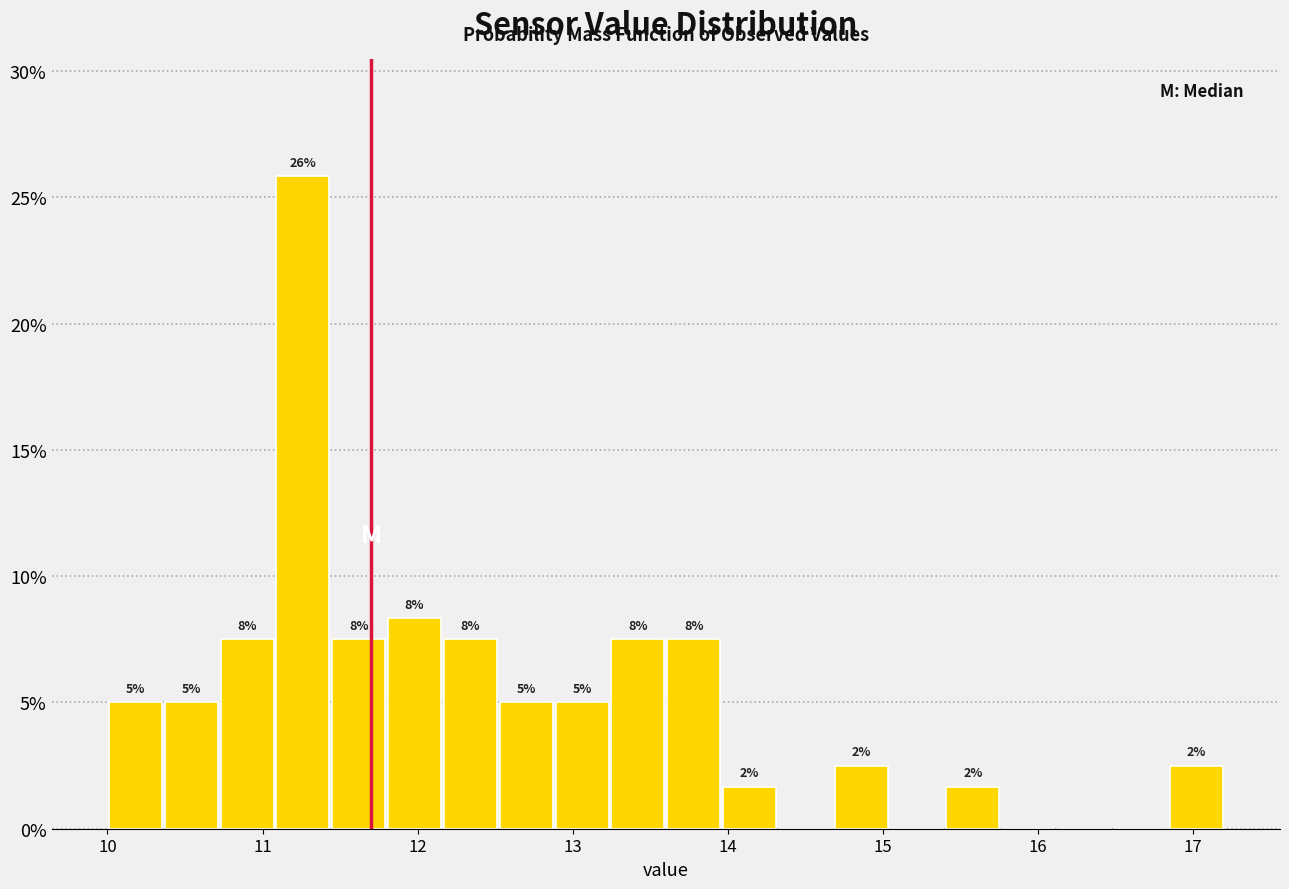

Around what value on the x-axis is the tallest bar? Give the approximate position of its centre, as read against the axis.

11.3